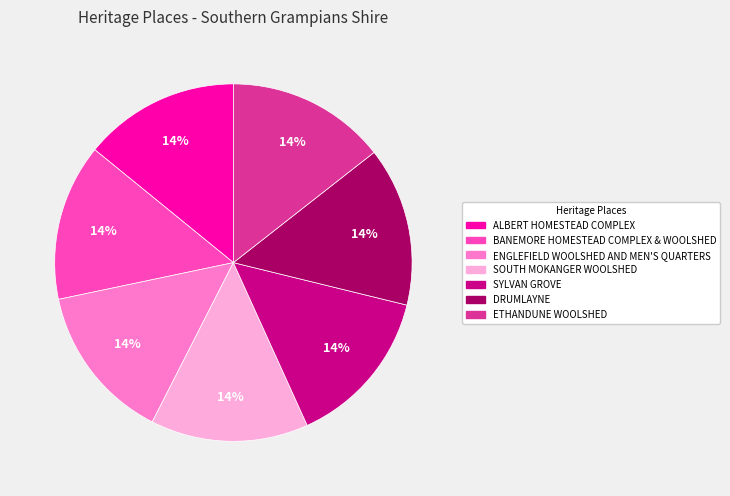

Does any single category account for the majority?

No